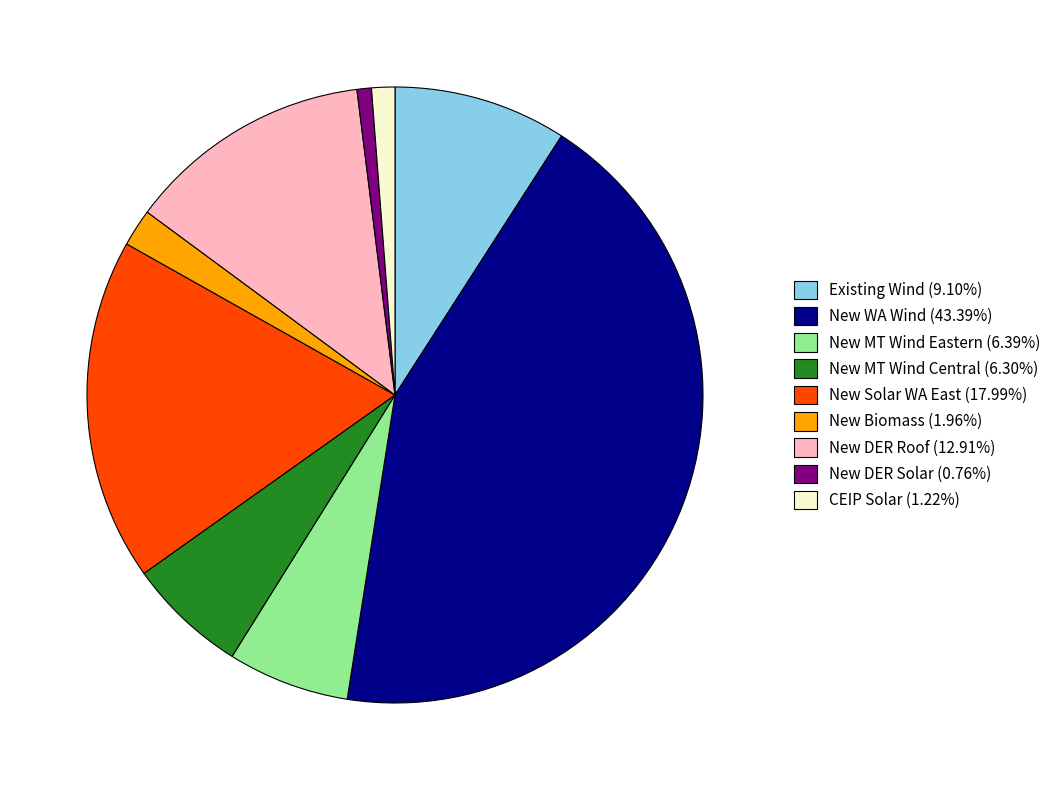

Combined, do New DER Roof (12.91%) and New MT Wind Eastern (6.39%) account for over 50%?

No